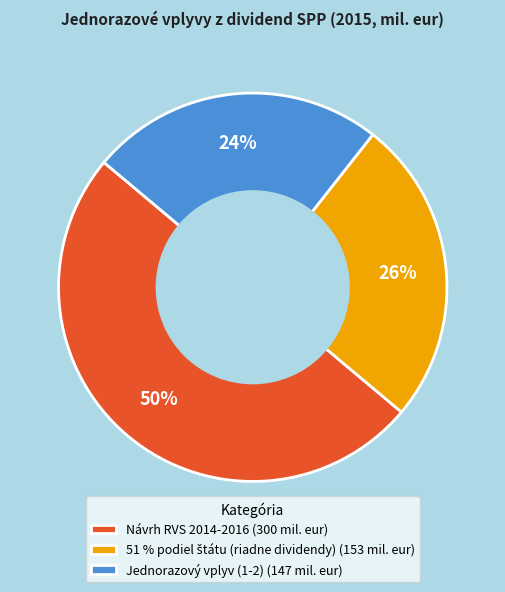

Does Jednorazový vplyv (1-2) represent more than half of the total?

No